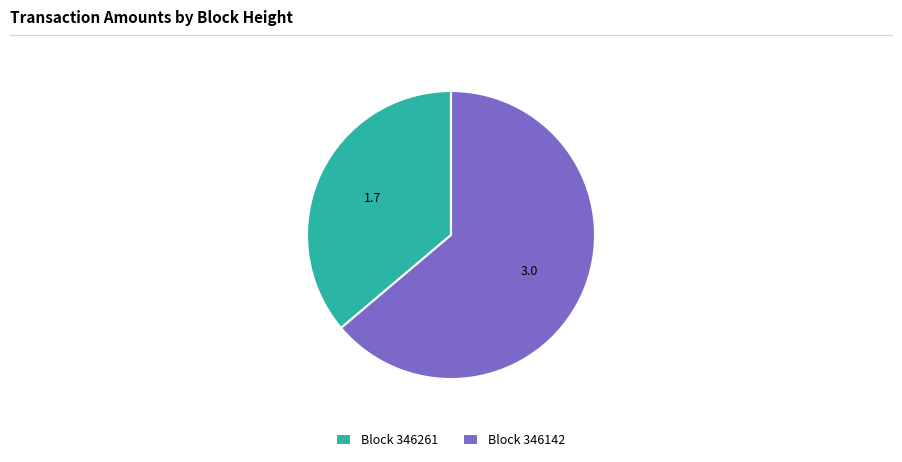

Rank the categories by value from lowest to highest.

Block 346261, Block 346142